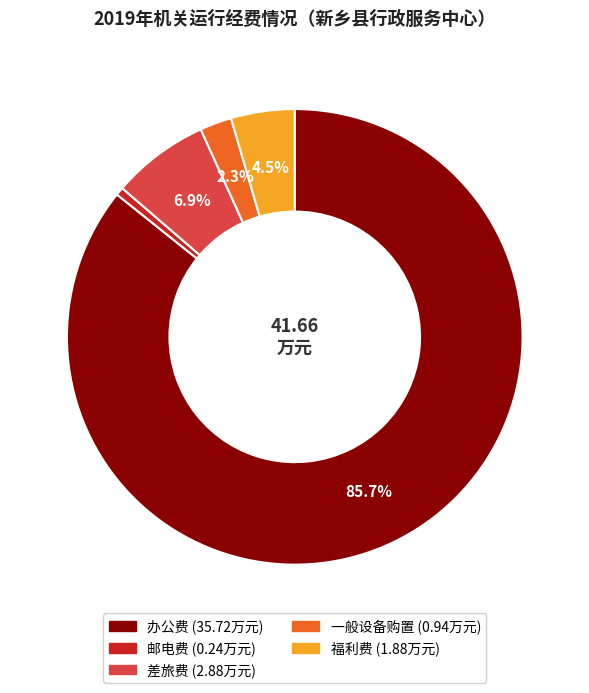

To the nearest percent, what is the difference between the largest and smallest slice percentages?

85%